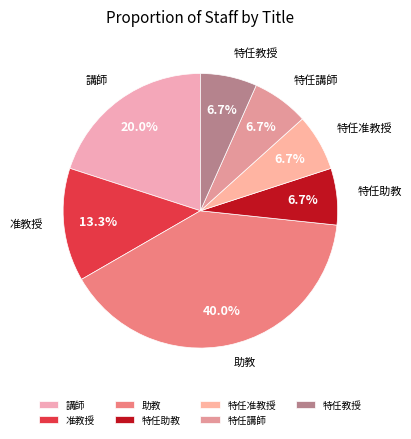

How much of the chart is everything except 准教授?

86.7%